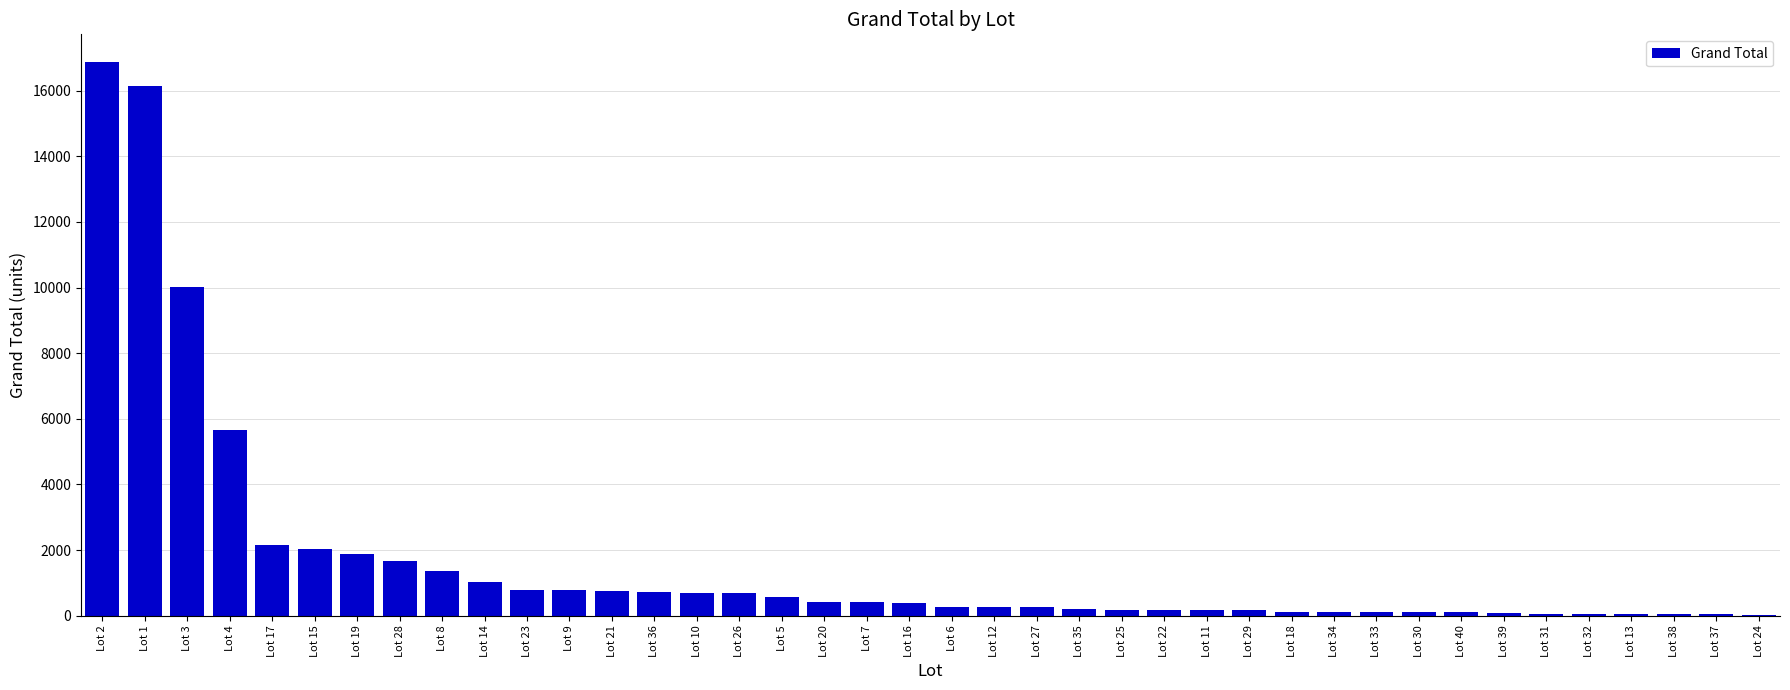

Is it true that the value at Lot 6 is 276?

True